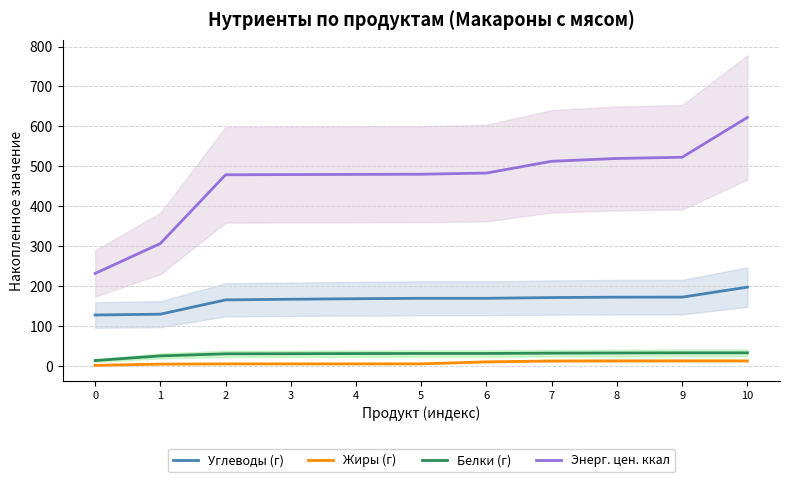

Is it true that Жиры (г) equals 13.0 at 8?

True